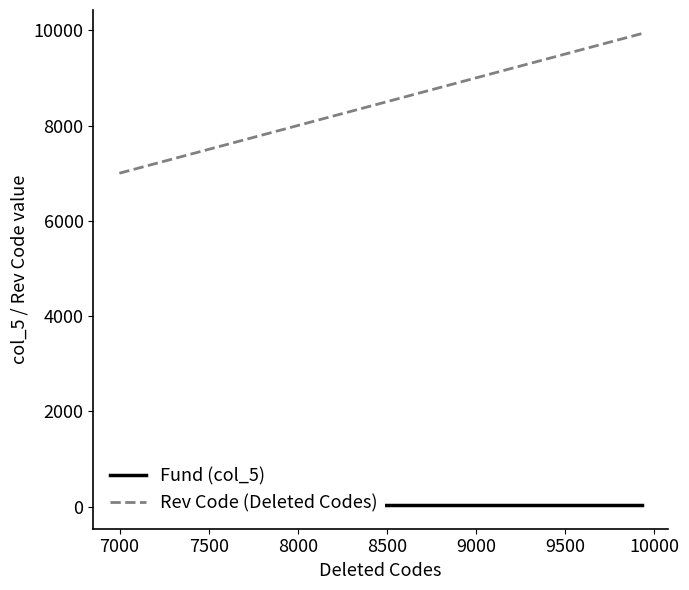

What is the average value of the Rev Code (Deleted Codes) series?

9190